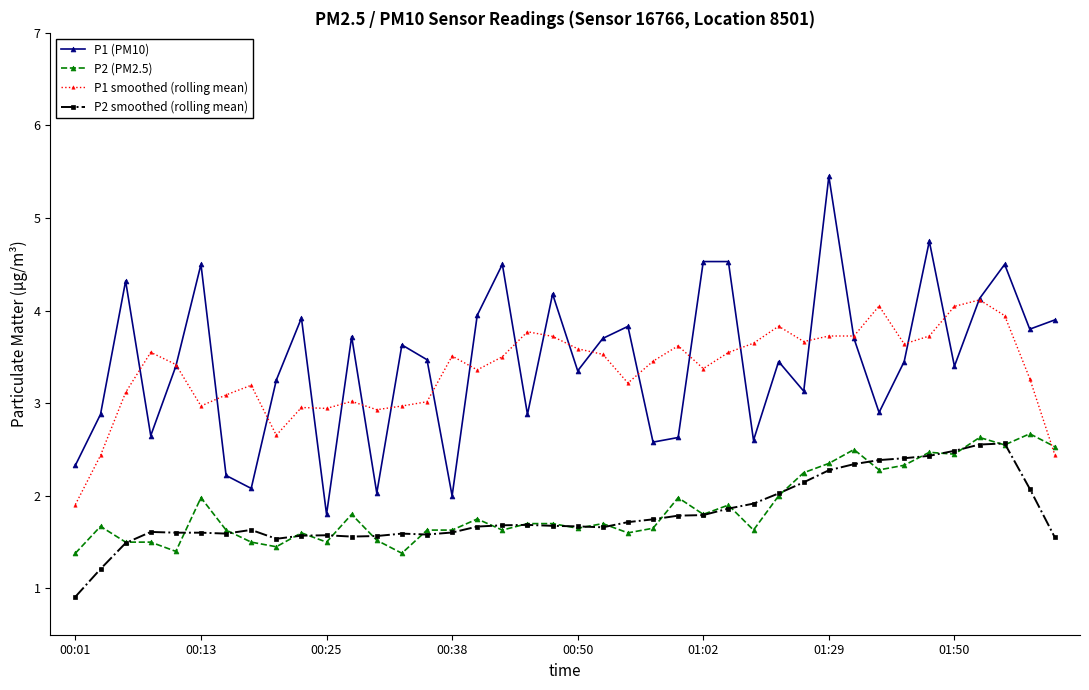

What is the value of the P2 smoothed (rolling mean) point at the 37th from the left?

2.6